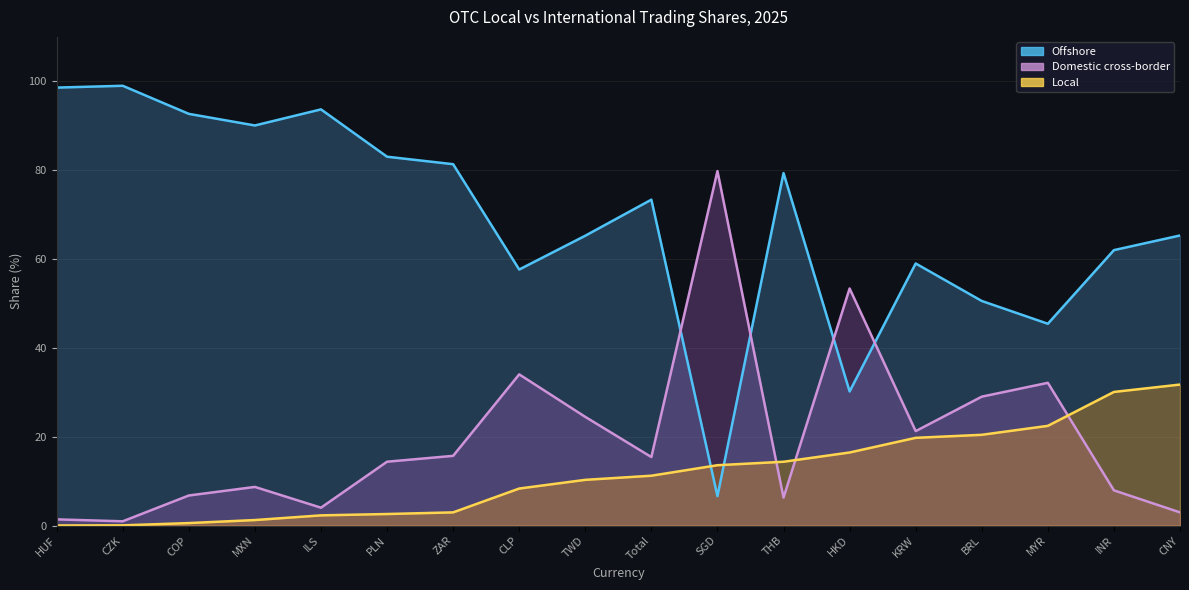

Between ZAR and KRW, which series saw the biggest shift?

Offshore